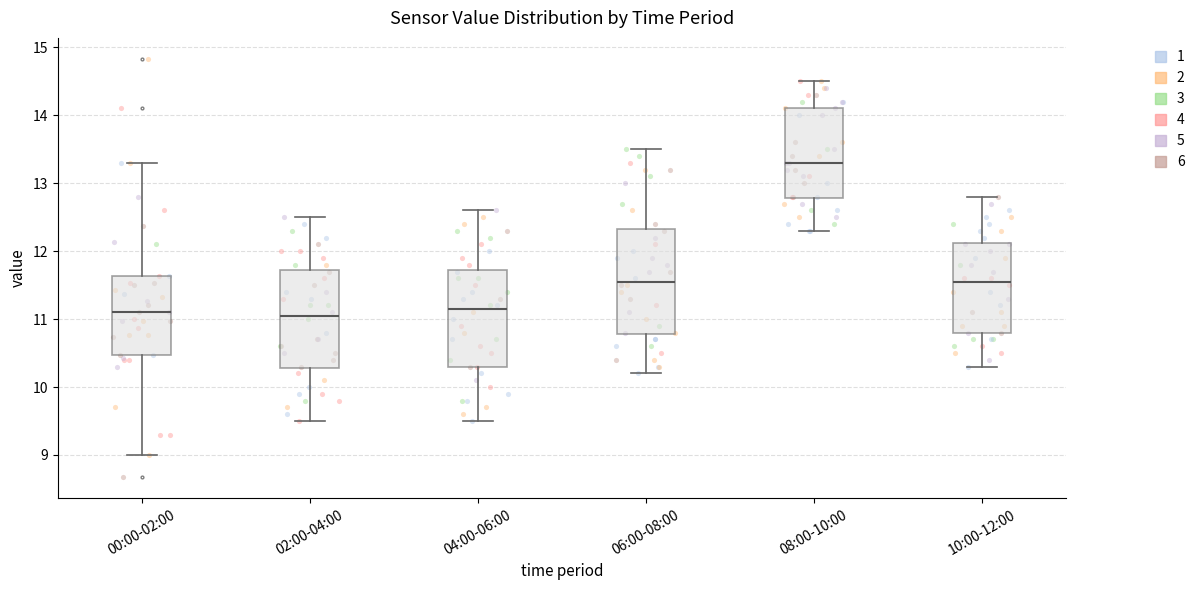

Where is the lower edge of the box for 10:00-12:00 on the y-axis? The values are not printed on the chart, so give them approximately, as read against the axis.

10.8